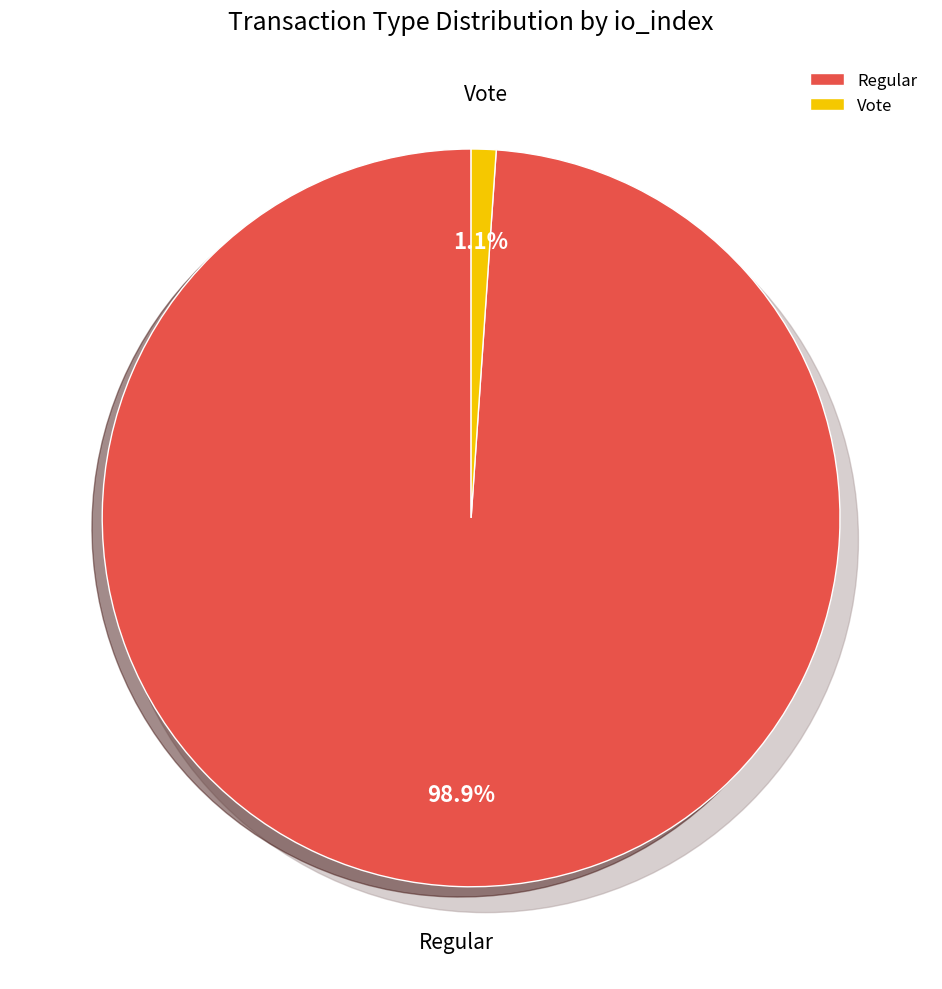

Count the number of slices in the pie.

2